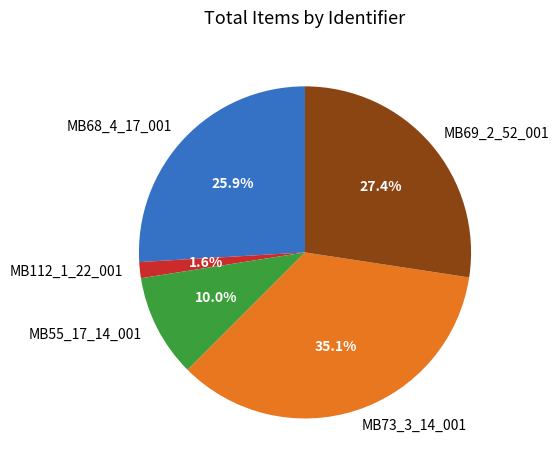

To the nearest percent, what percentage of the pie is MB73_3_14_001?

35%